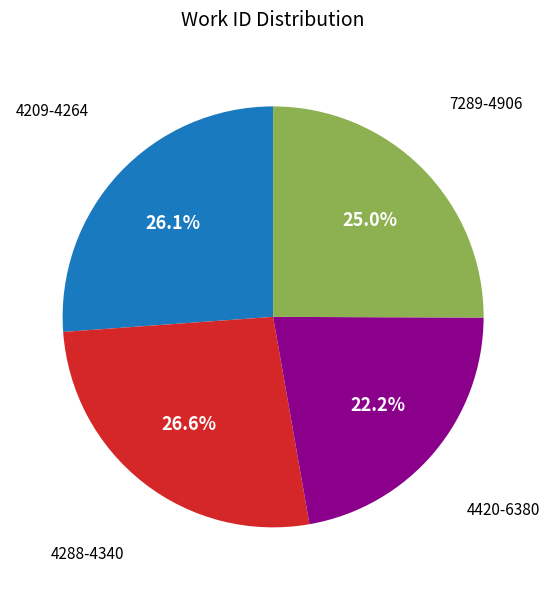

Is there a majority slice in this chart?

No